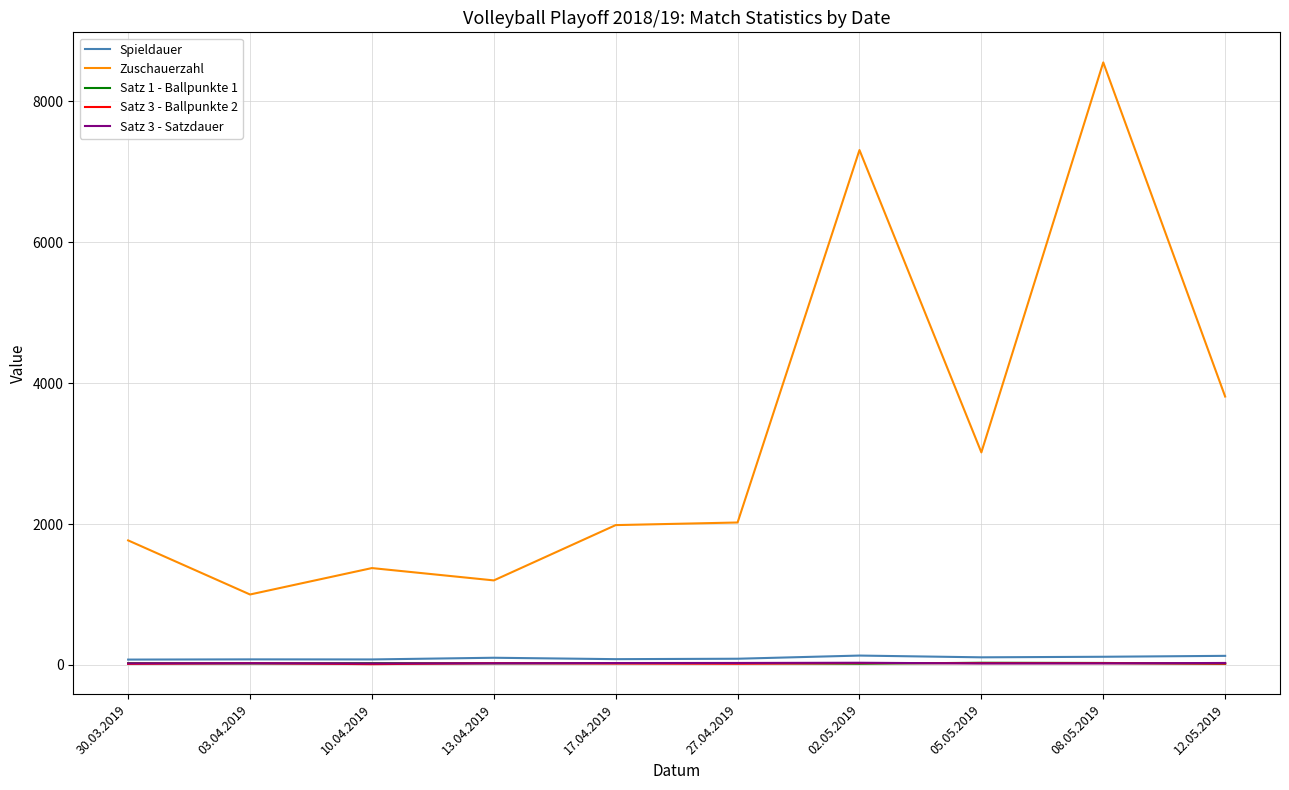

Is the value of Satz 3 - Satzdauer at 13.04.2019 greater than the value of Spieldauer at 05.05.2019?

No